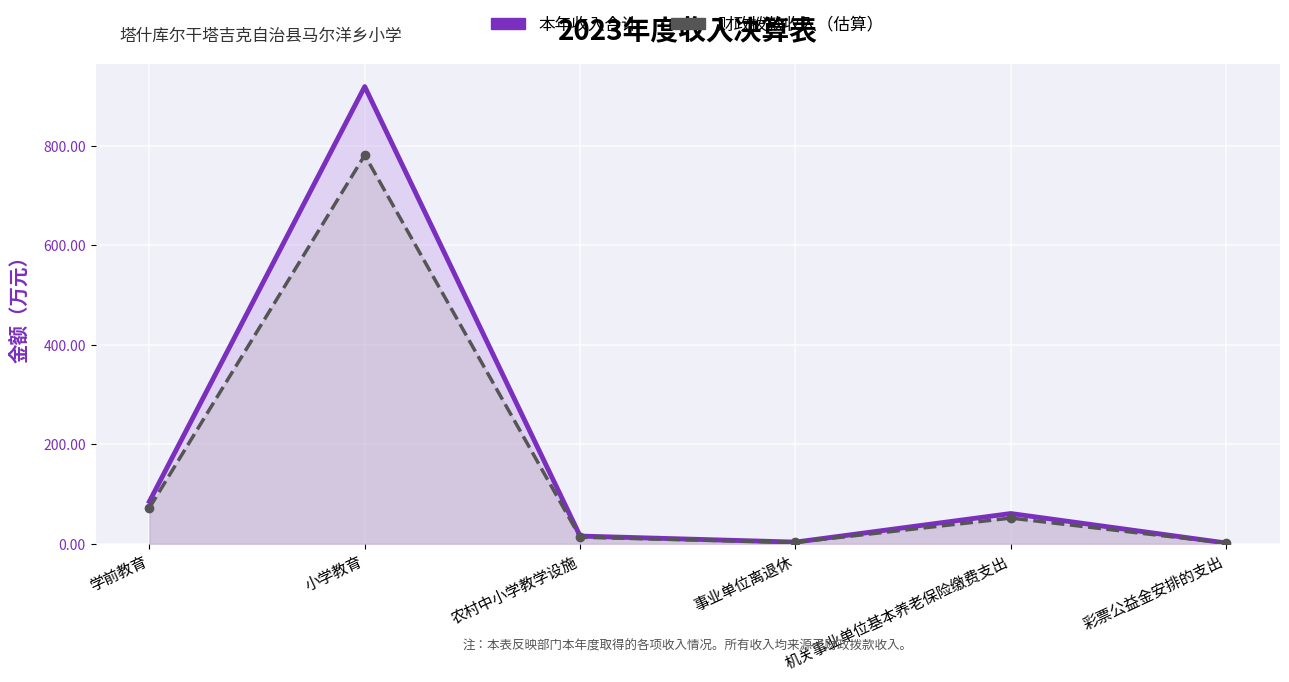

Which category has the highest value in the 财政拨款收入（估算） series?

小学教育